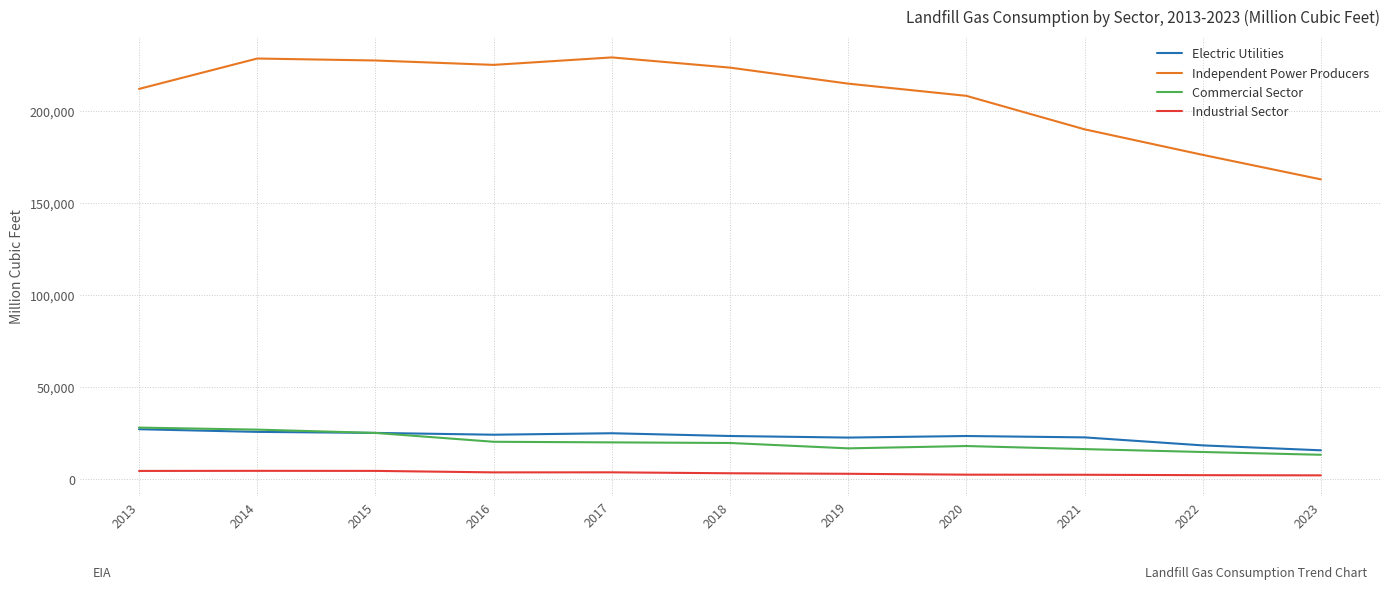

What is the total value across all series at 2022?

211867